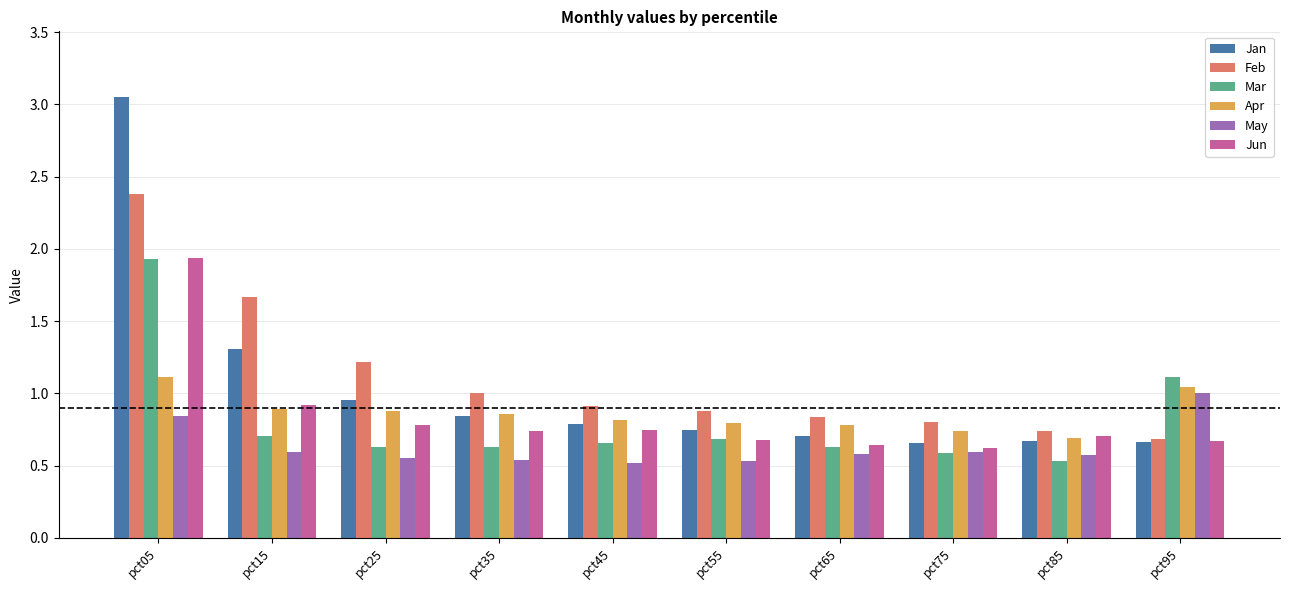

What is the sum of the May values at pct25 and pct75?

1.1